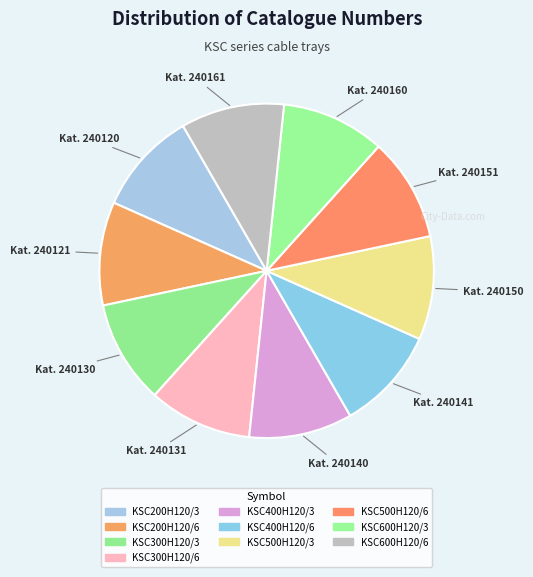

Count the number of slices in the pie.

10